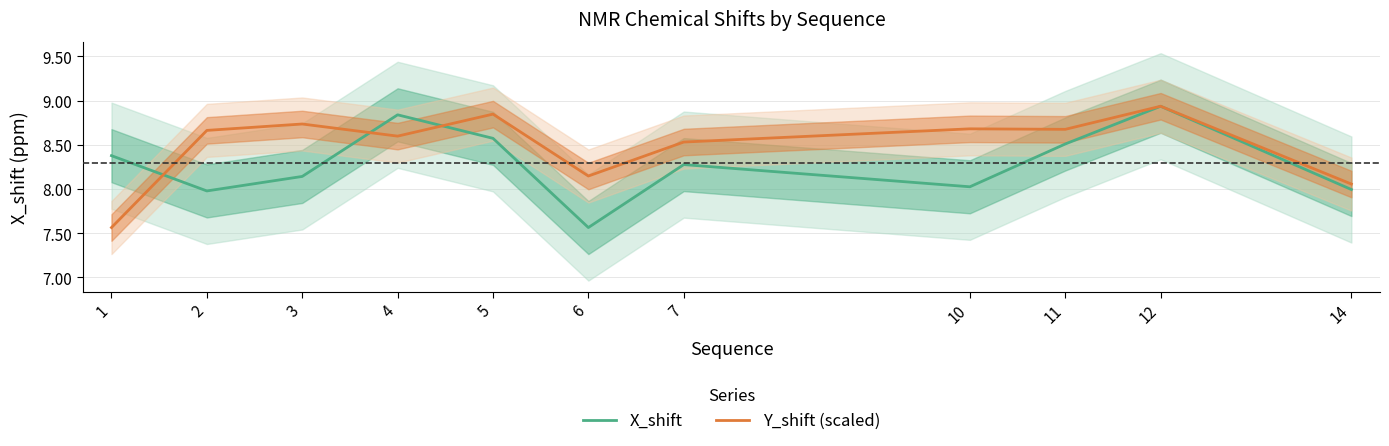

Rank the series by their average value, from lowest to highest.

X_shift, Y_shift (scaled)